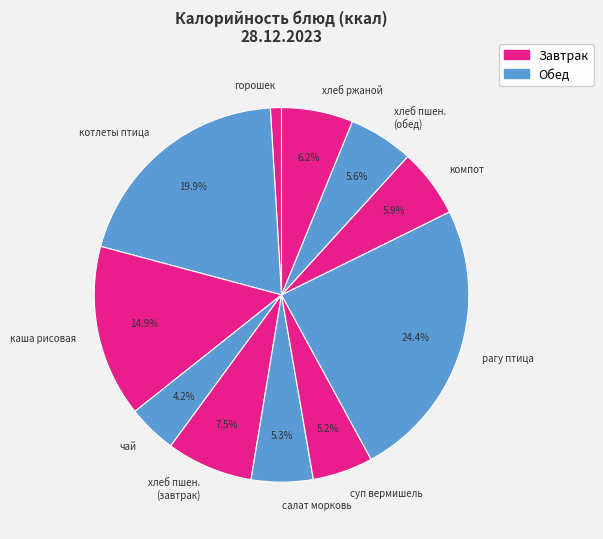

Do хлеб ржаной and хлеб пшен. (завтрак) together represent more than half of the pie?

No